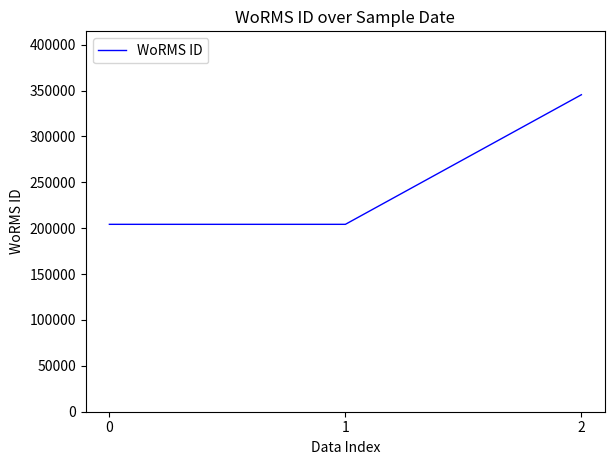

What is the minimum value shown in the chart?

204228